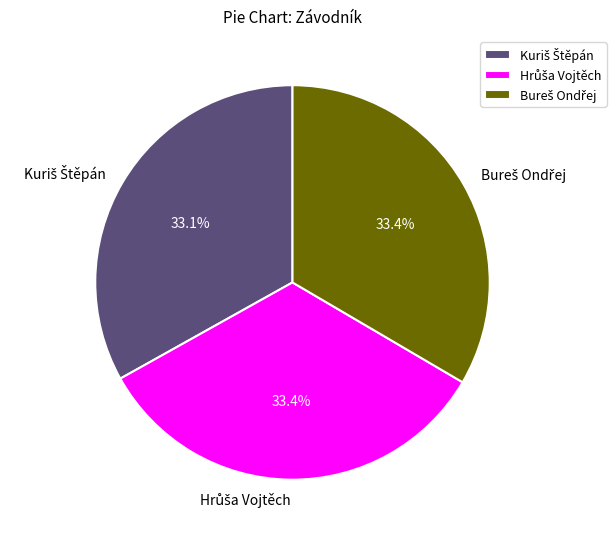

Is there a majority slice in this chart?

No